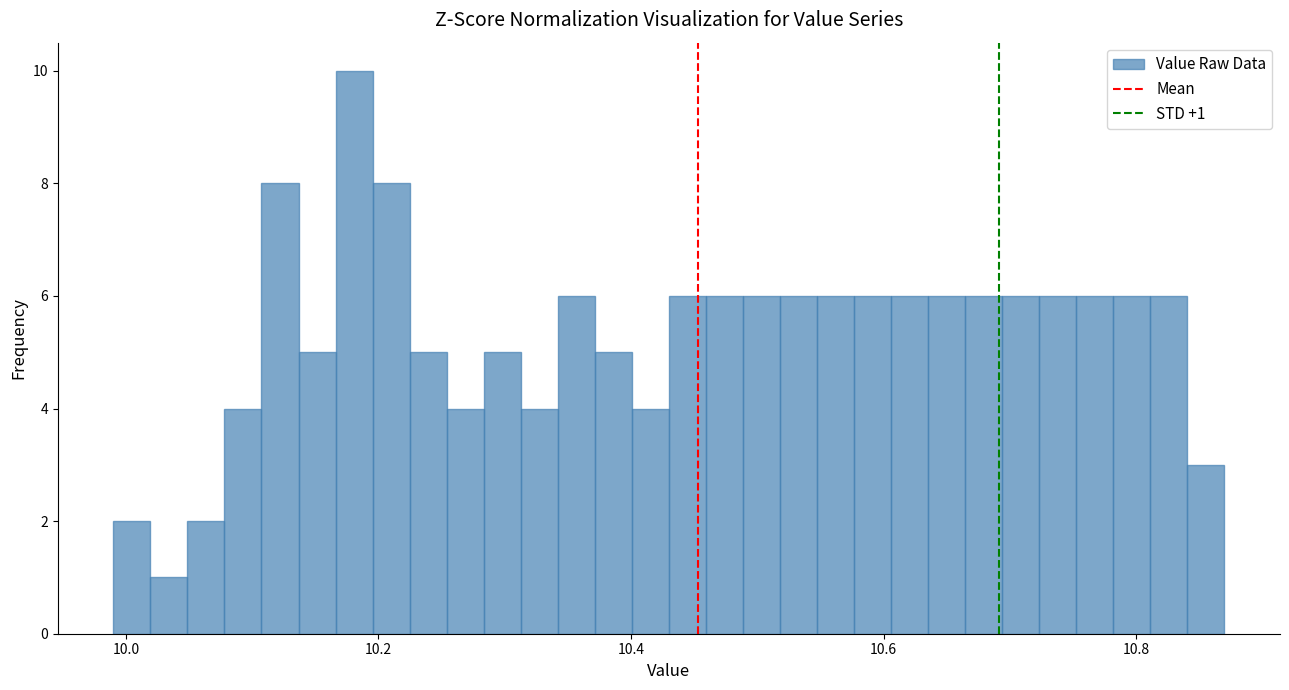

Around what value on the x-axis is the tallest bar? Give the approximate position of its centre, as read against the axis.

10.18